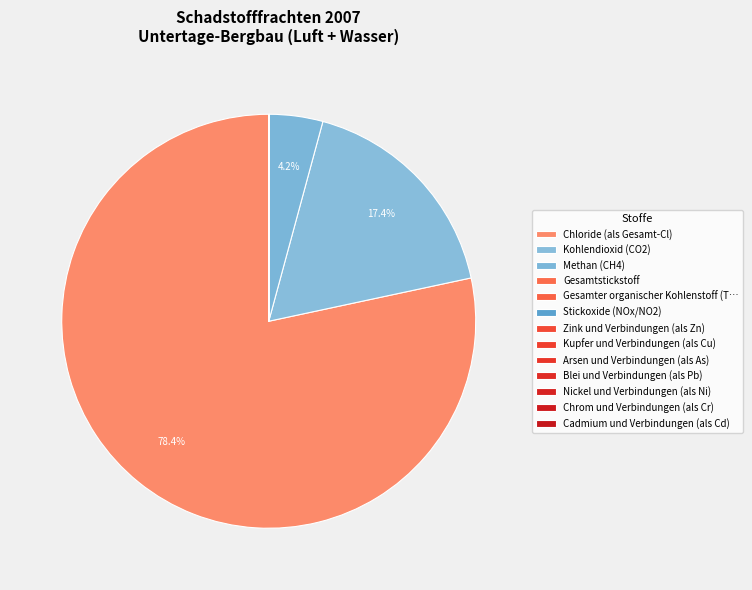

How many segments does this pie chart have?

13